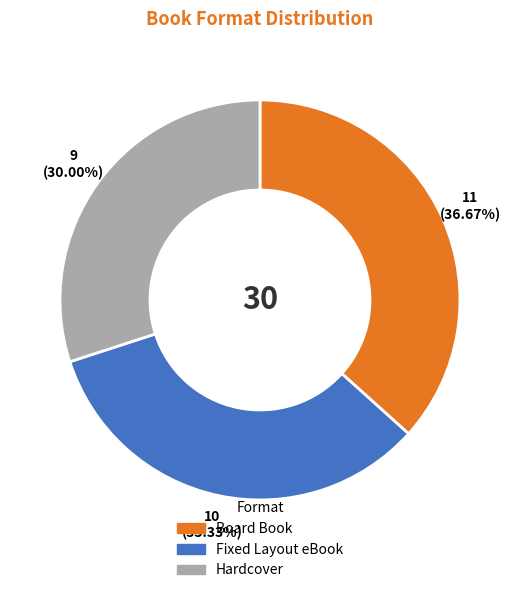

Is the sum of Hardcover and Board Book greater than half?

Yes